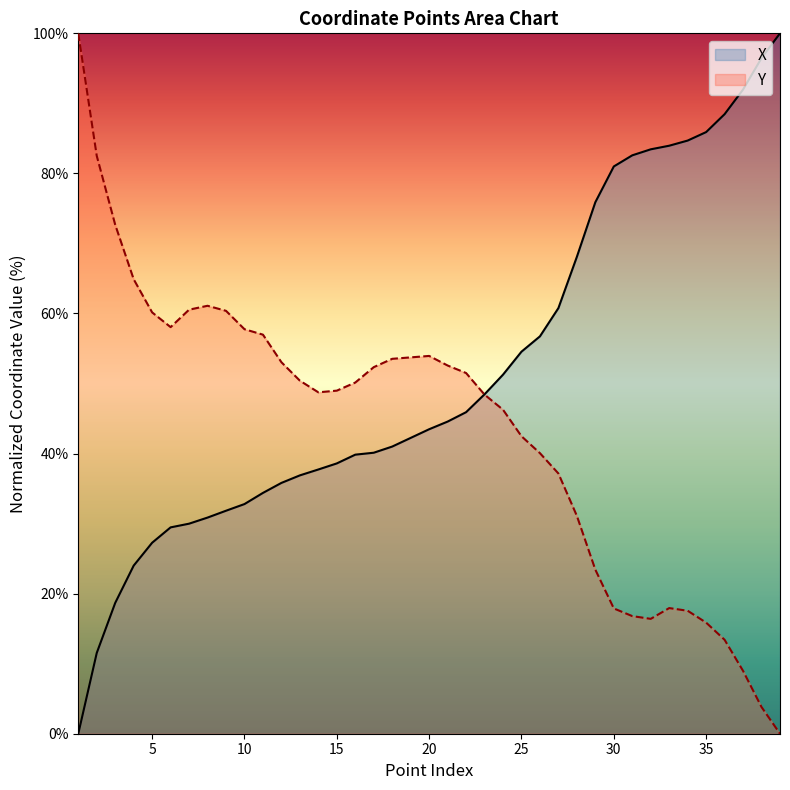

At which category does Y reach its first local valley?

6